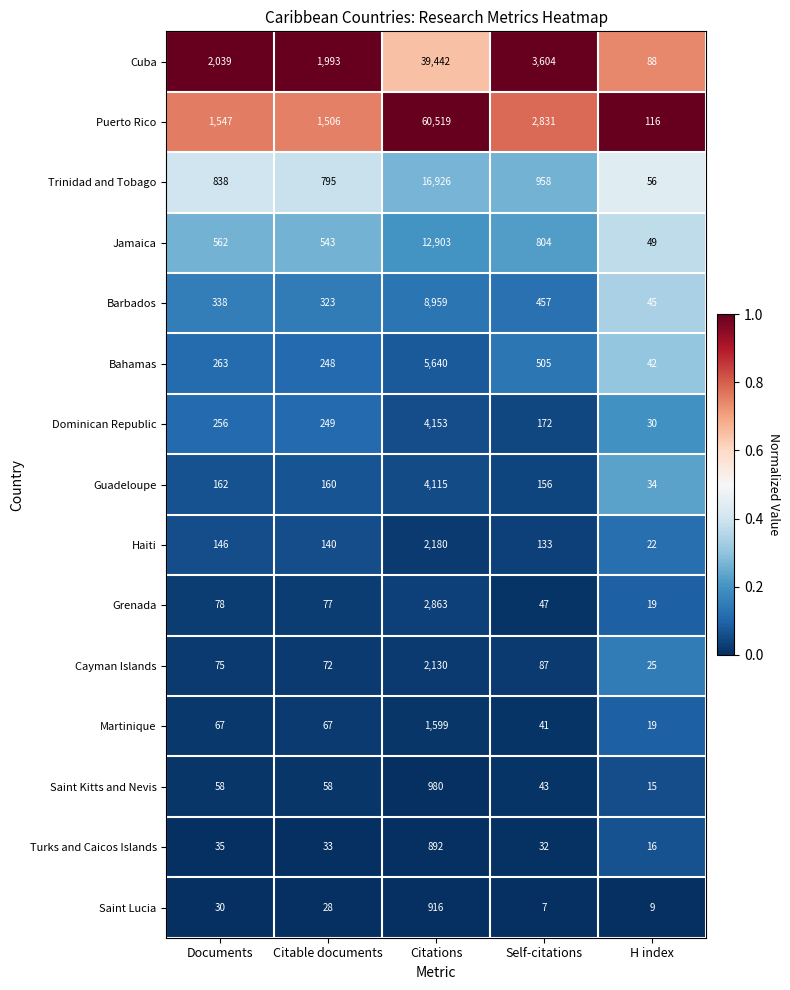

What is the approximate value of Jamaica at Citable documents?

543